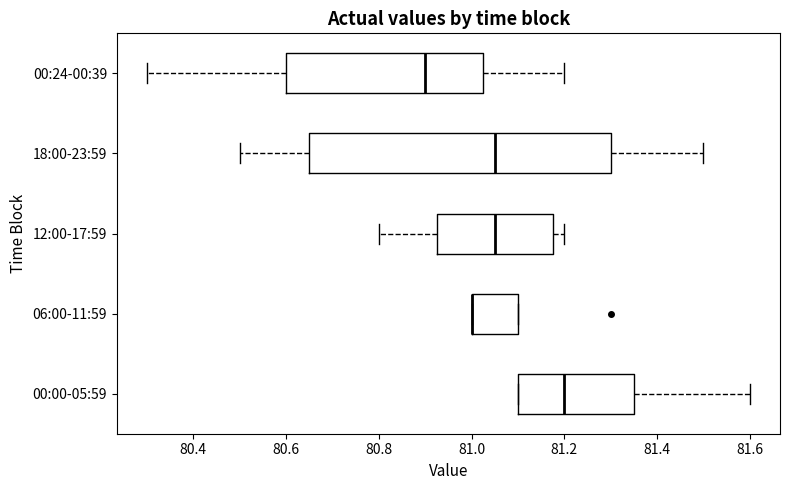

Where does the median line of the box for 12:00-17:59 sit on the x-axis? The values are not printed on the chart, so give them approximately, as read against the axis.

81.06